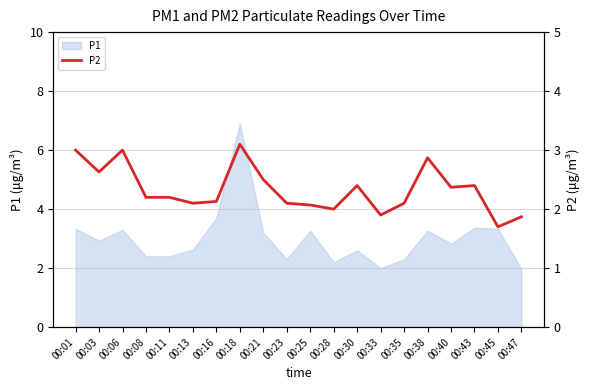

At which category does the chart reach its minimum across all series?

00:45